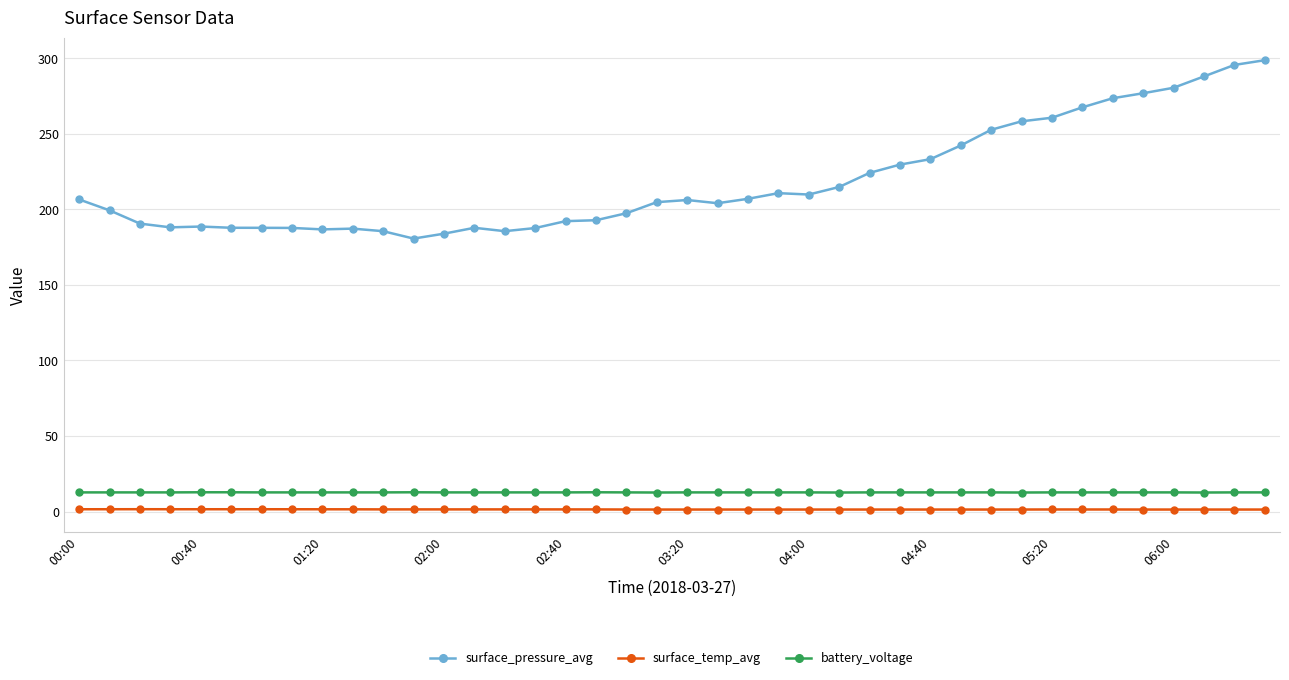

What is the average value of the battery_voltage series?

12.7